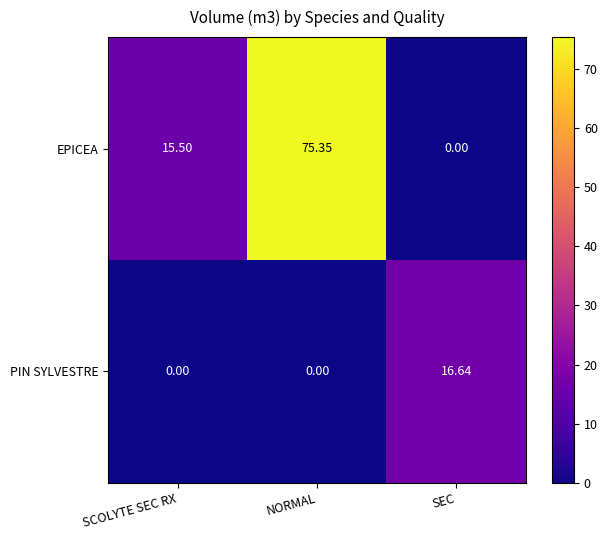

At which category is the sum across all series the highest?

NORMAL